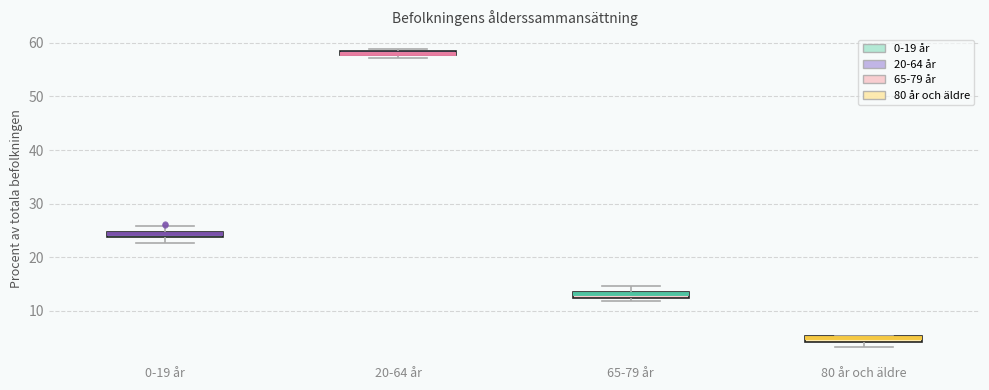

Which box's median line is the lowest?

80 år och äldre